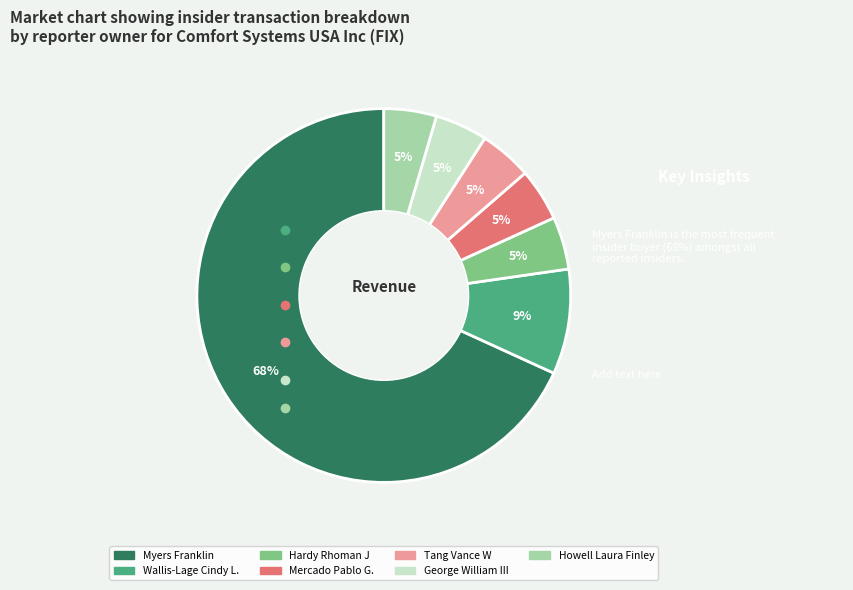

Does Myers Franklin account for over 50% of the chart?

Yes